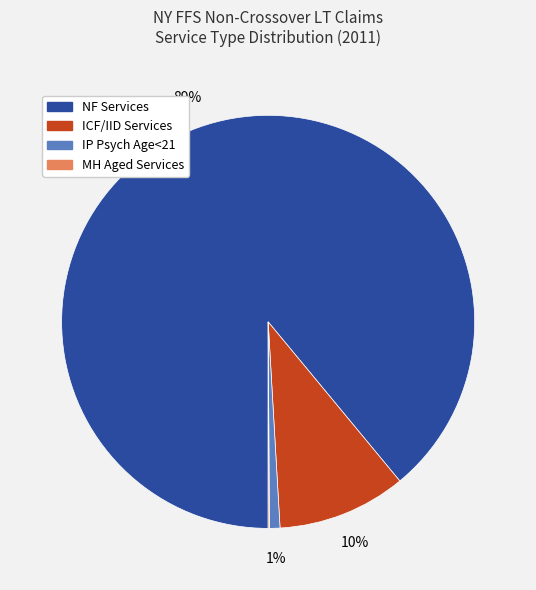

What is the largest slice in the pie chart?

NF Services